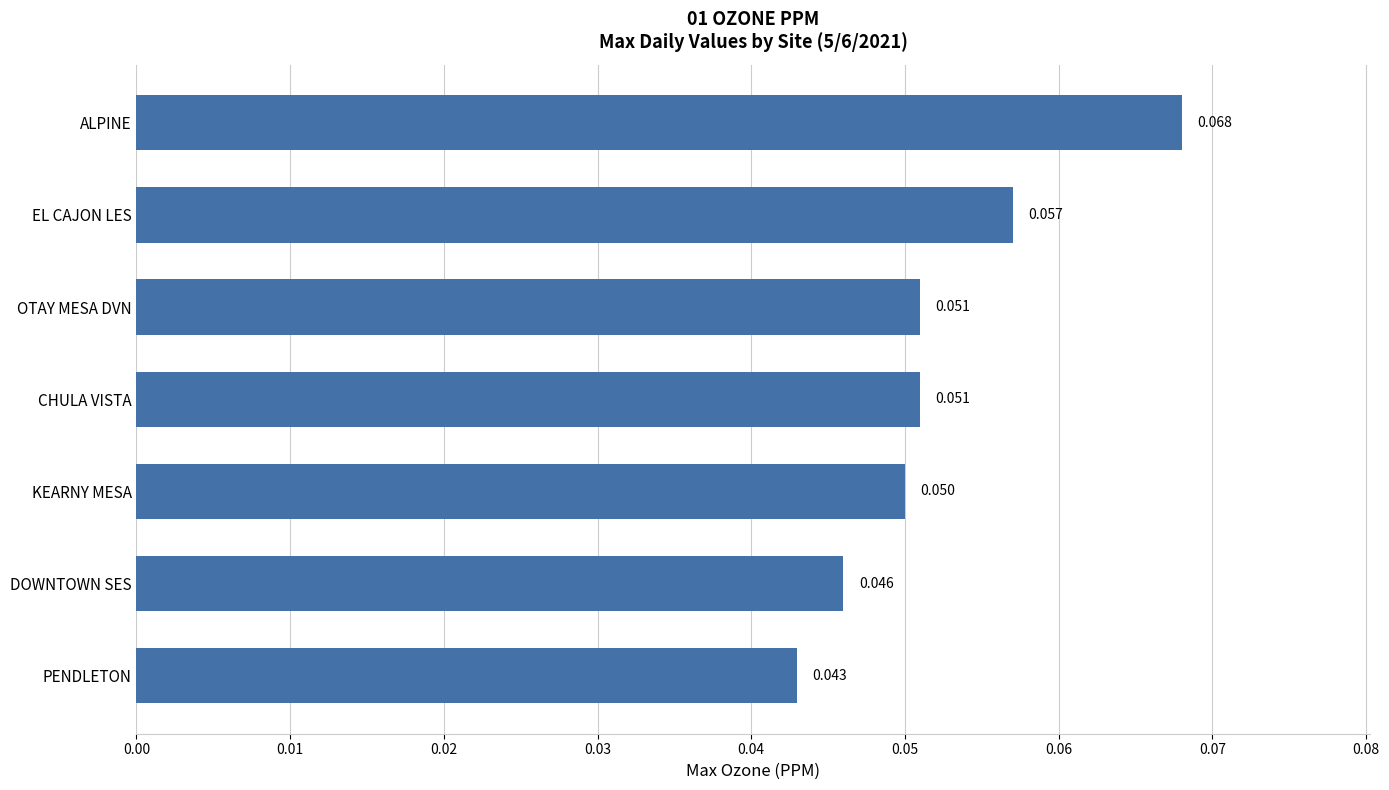

How many bars are there in total?

7